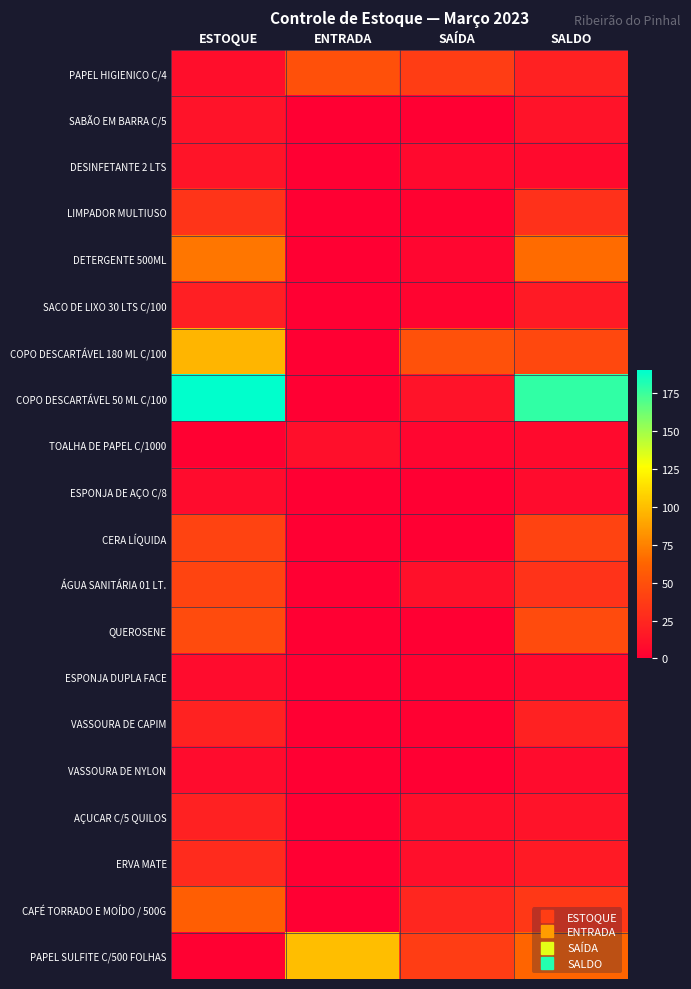

Which series has the largest total across all categories?

COPO DESCARTÁVEL 50 ML C/100